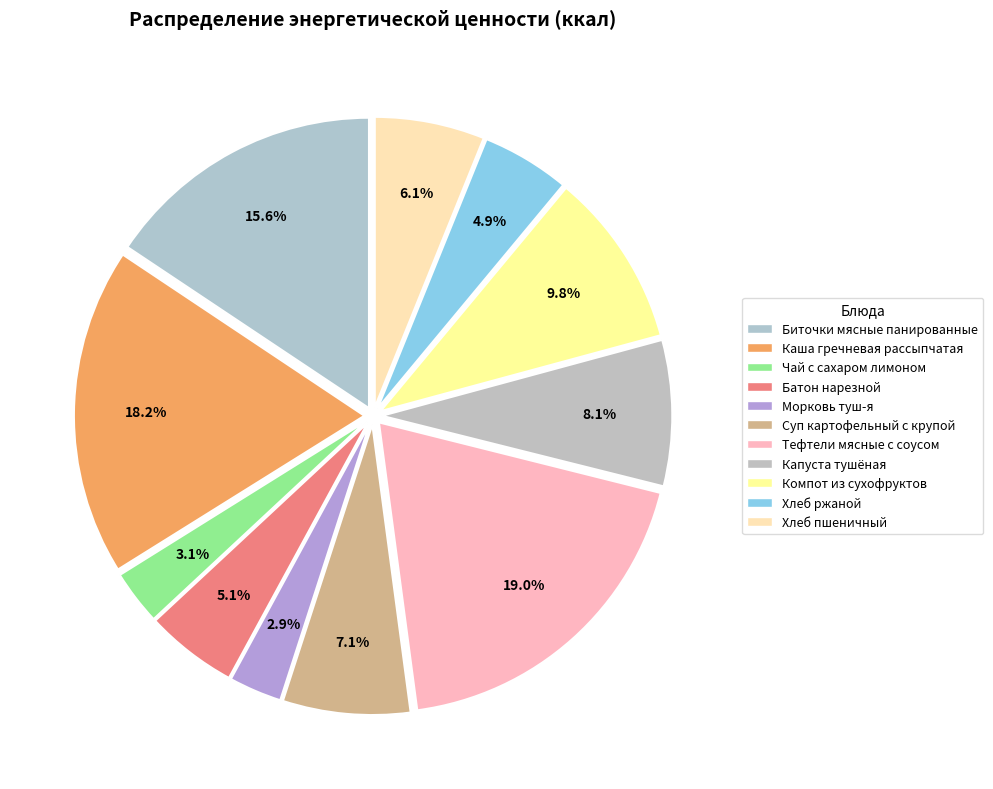

How many slices are in this pie chart?

11